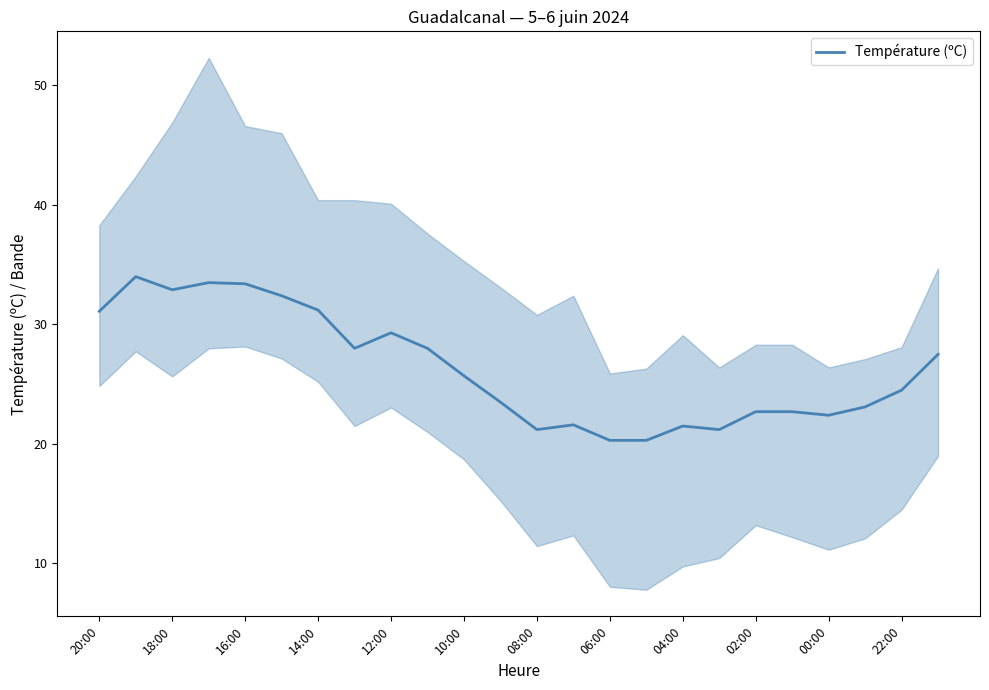

Reading right to left, what are all the values shown in this chart?

27.5	24.5	23.1	22.4	22.7	22.7	21.2	21.5	20.3	20.3	21.6	21.2	23.5	25.7	28.0	29.3	28.0	31.2	32.4	33.4	33.5	32.9	34.0	31.1